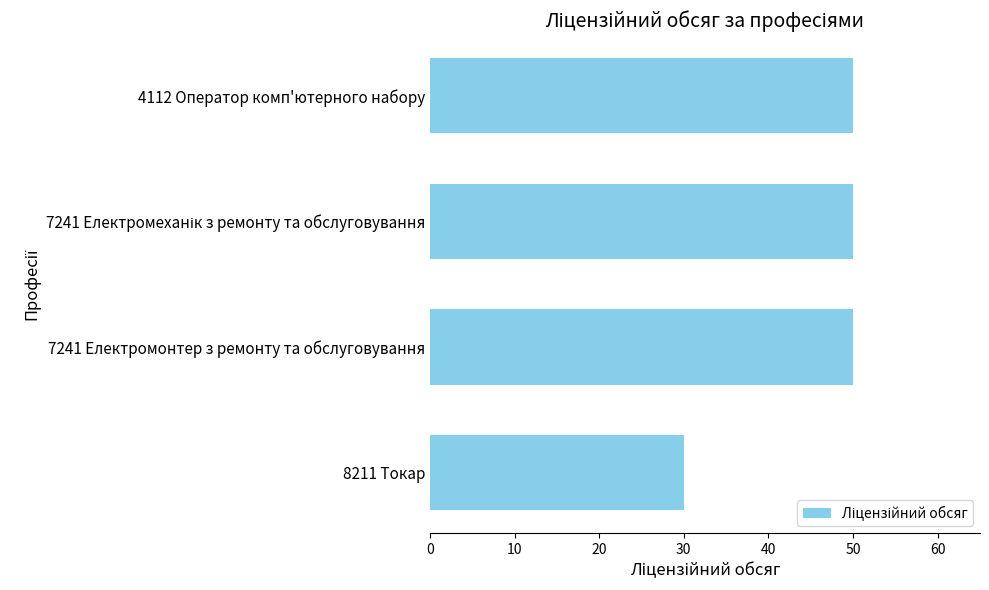

What is the smallest value displayed?

30